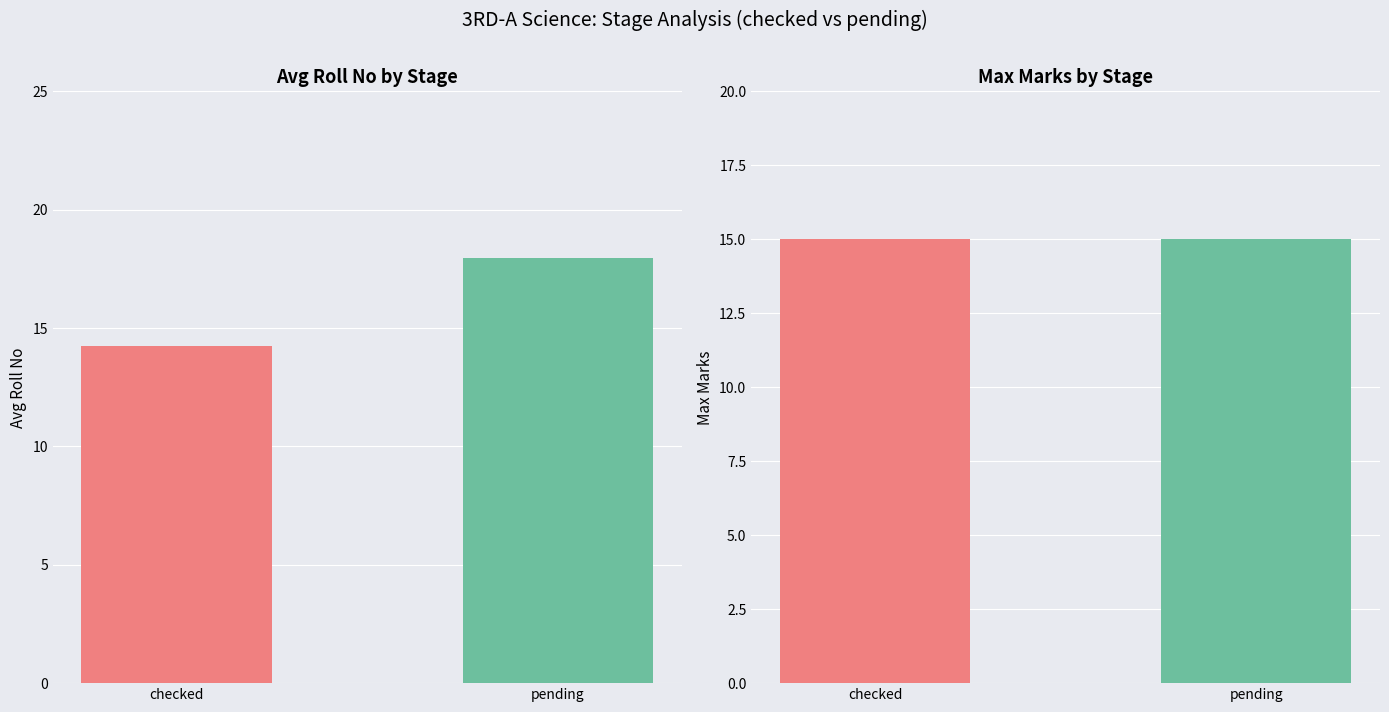

Which category has the lowest value in the Avg Roll No series?

checked